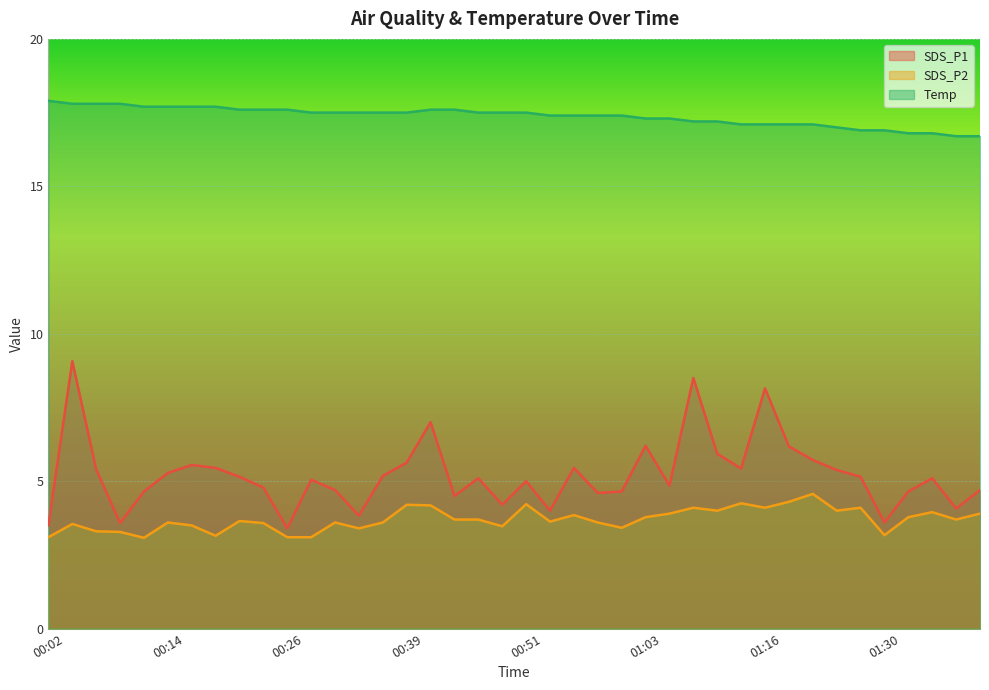

True or false: SDS_P2 and Temp cross at least once.

False